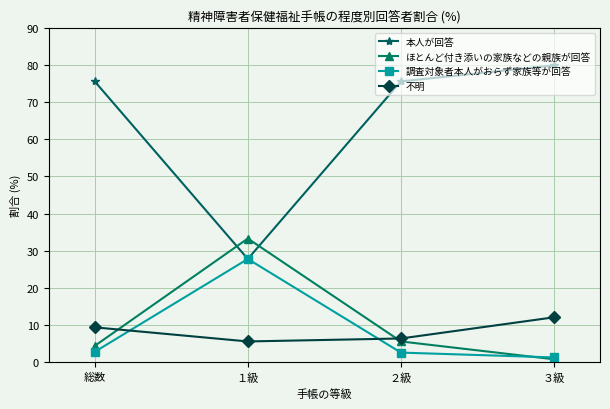

What is the total value across all series at 総数?

92.2